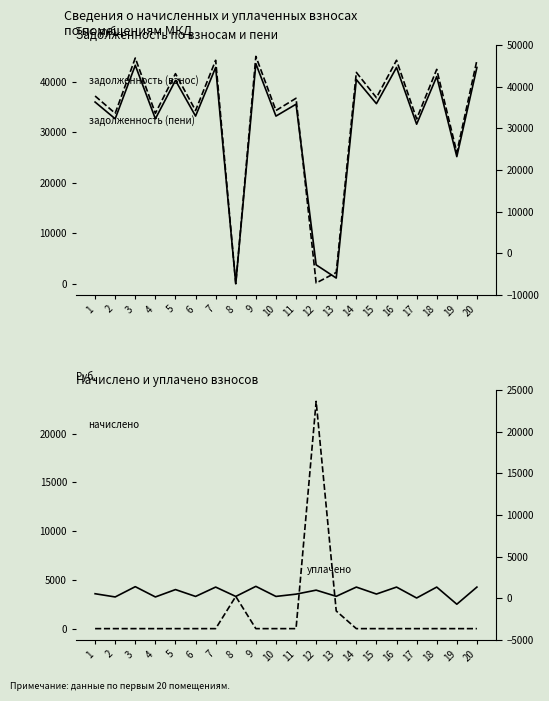

Between 9 and 2, which is larger?

9